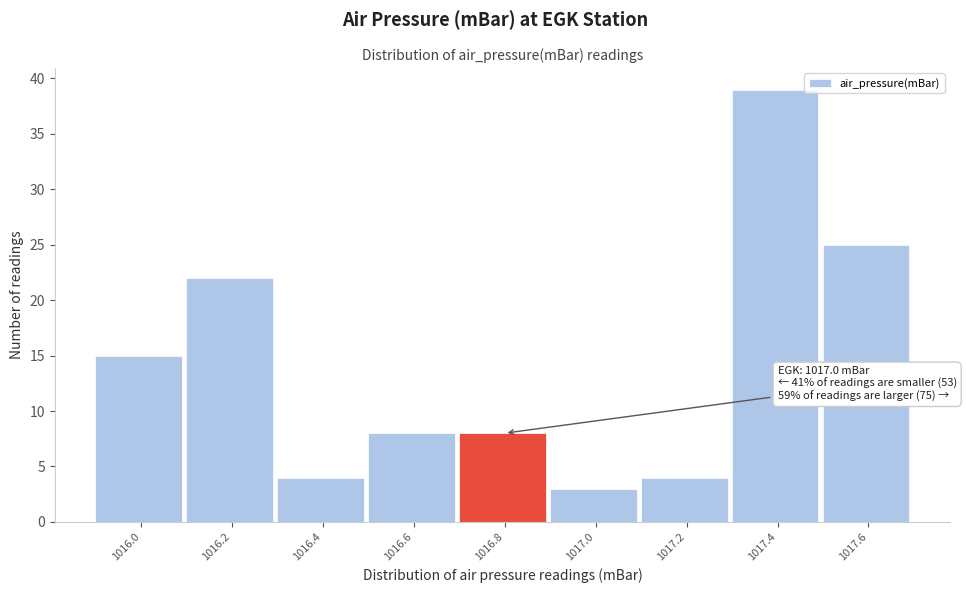

Reading left to right, what are all the values shown in this chart?

15	22	4	8	8	3	4	39	25